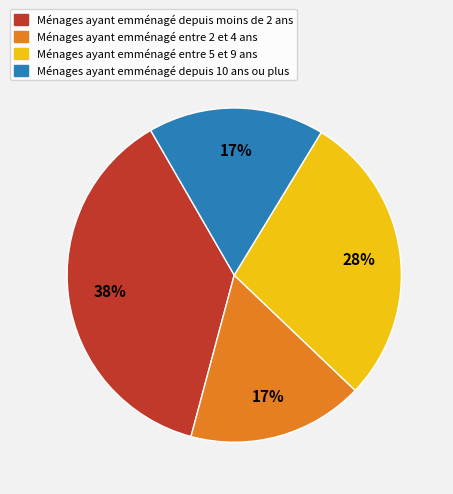

To the nearest percent, what percentage of the pie is Ménages ayant emménagé entre 5 et 9 ans?

28%